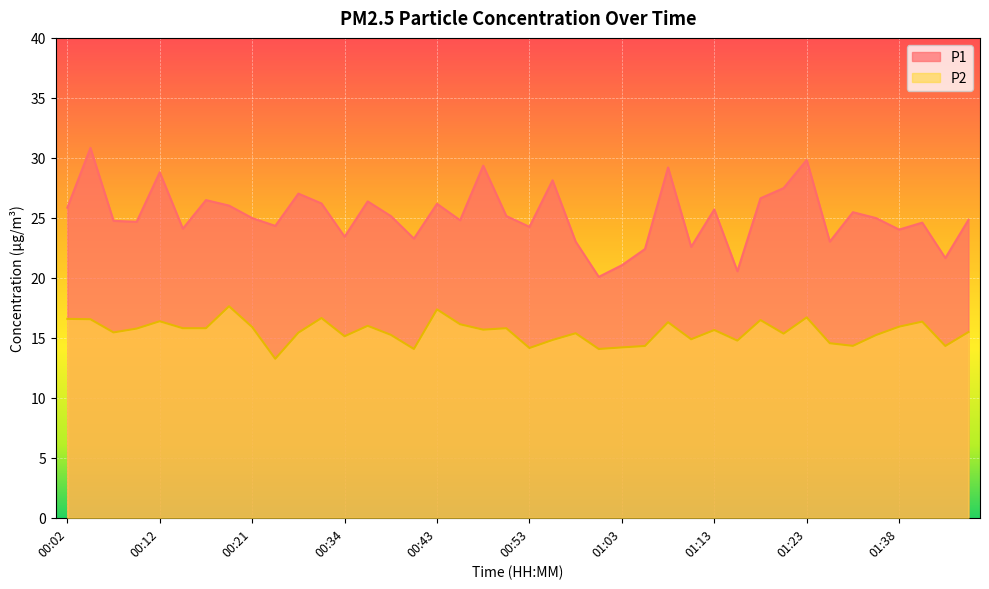

What is the maximum value shown in the chart?

30.8